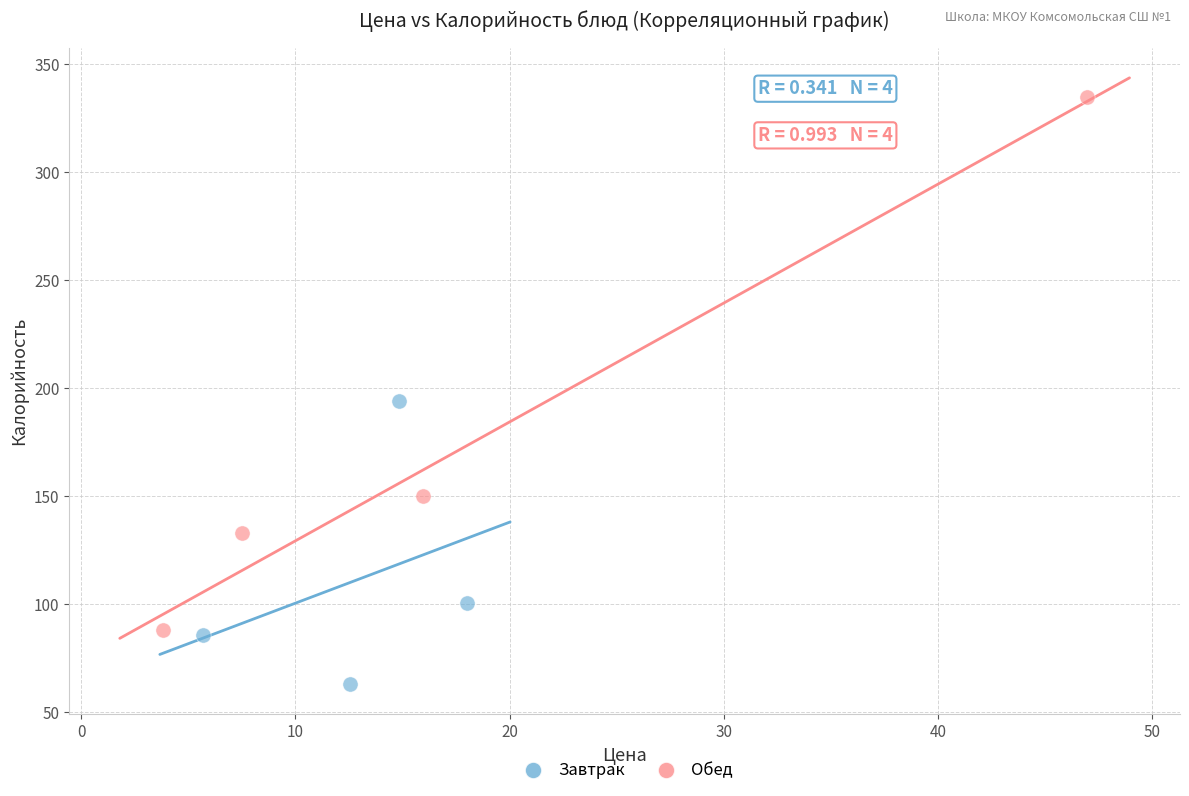

Which series reaches the maximum Y coordinate?

Обед